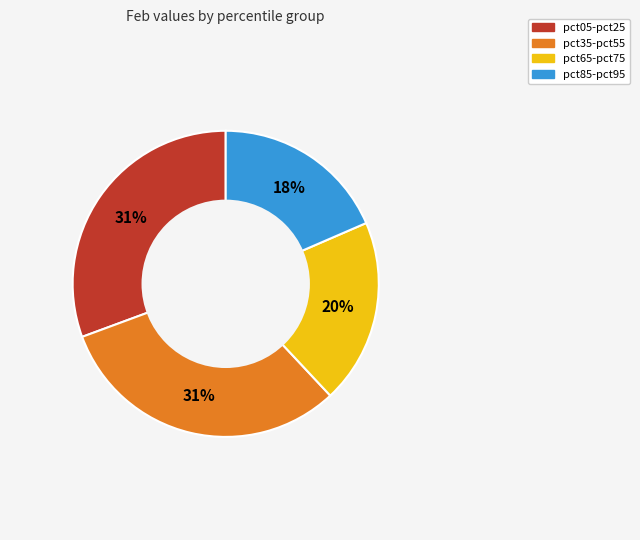

Is there any slice that represents more than half of the pie?

No